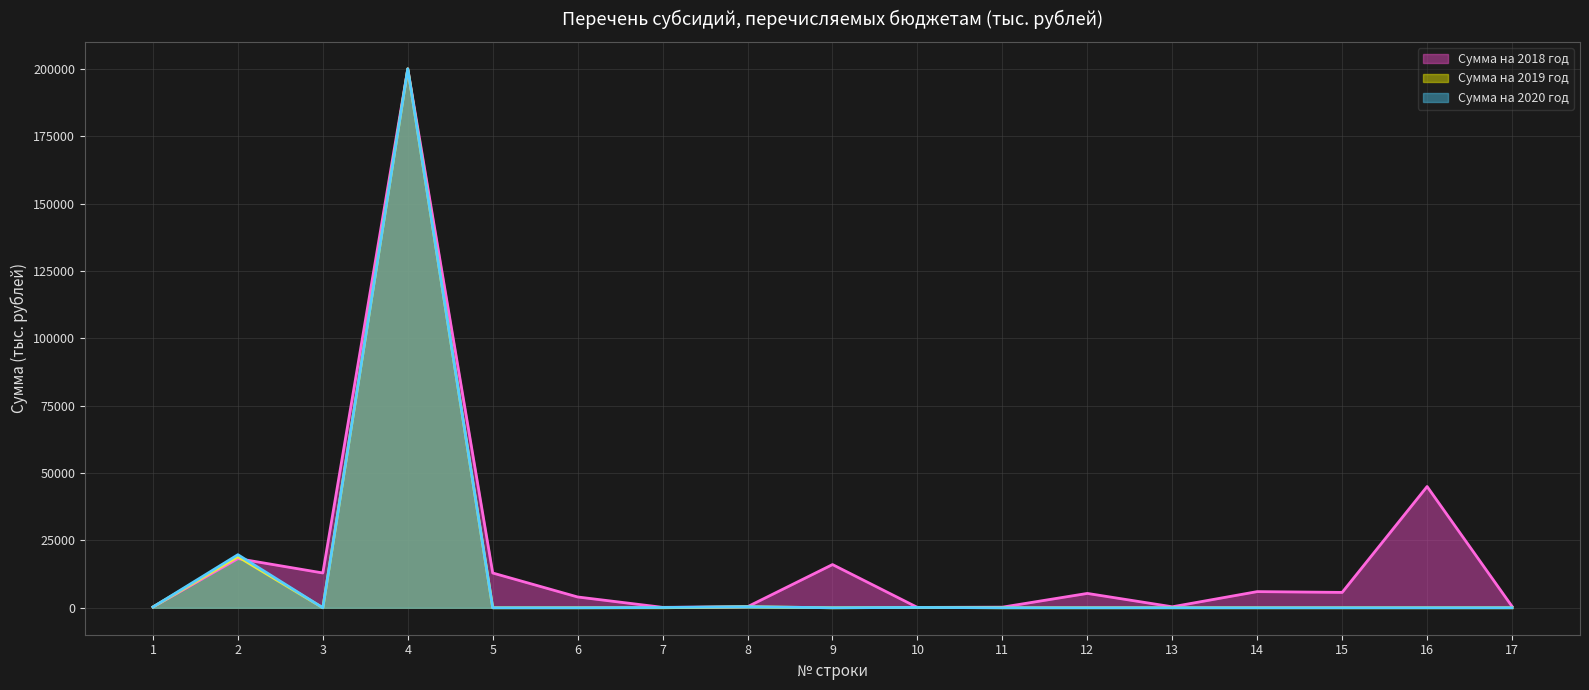

True or false: Сумма на 2020 год and Сумма на 2019 год intersect in this chart.

False